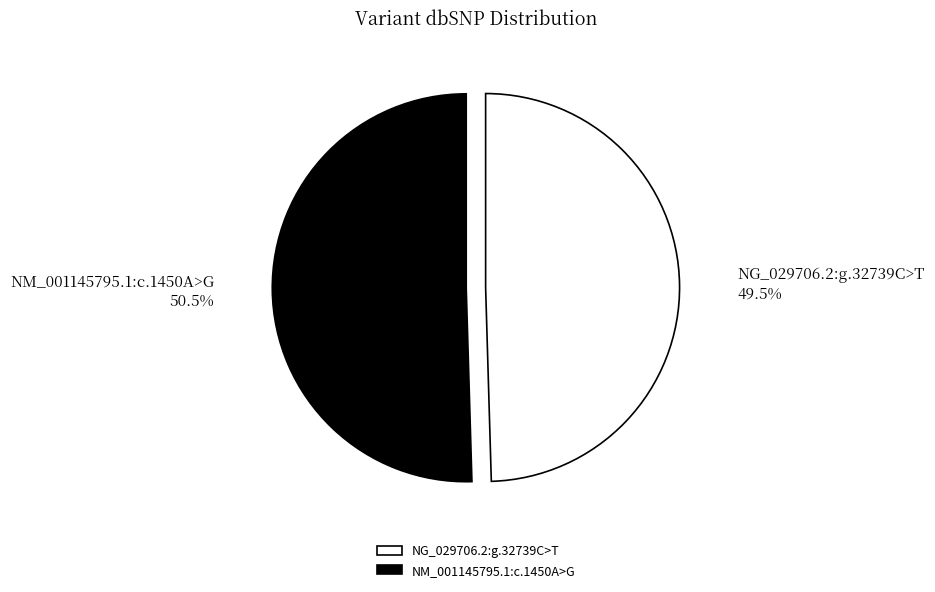

To the nearest percent, what is the average slice percentage?

50%